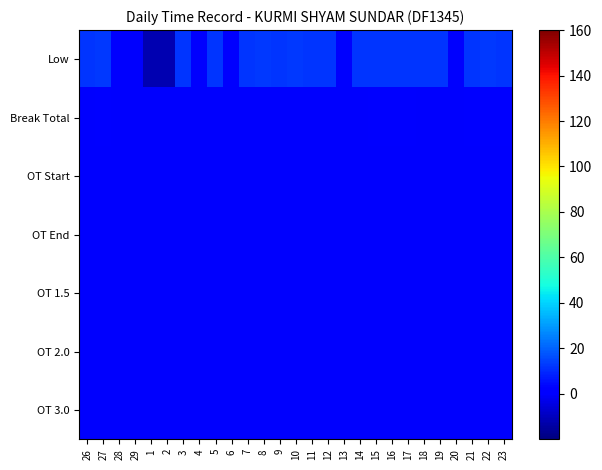

What is the total value across all series at 19?

12.5